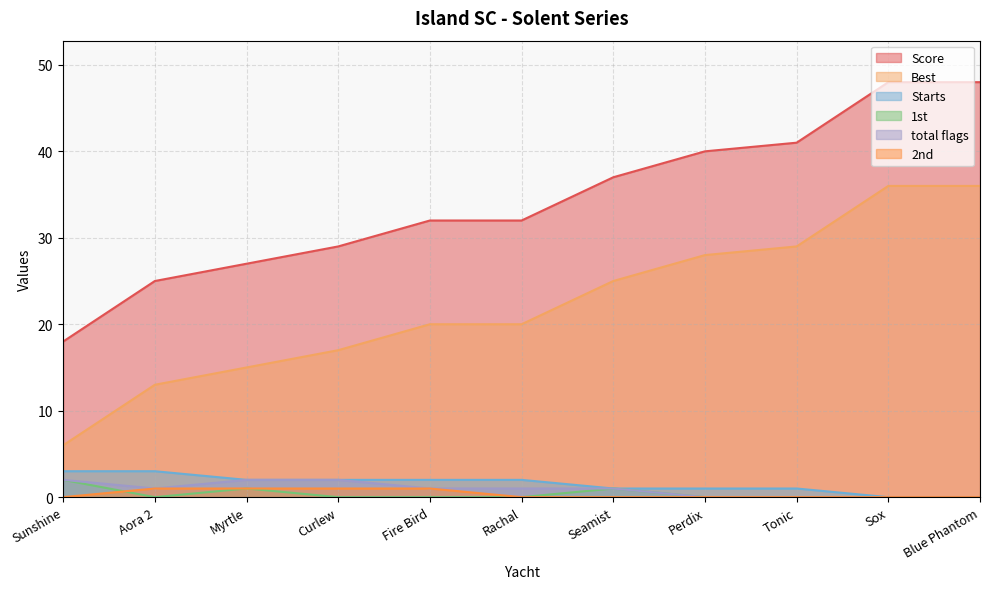

How many lines are shown in the chart?

6